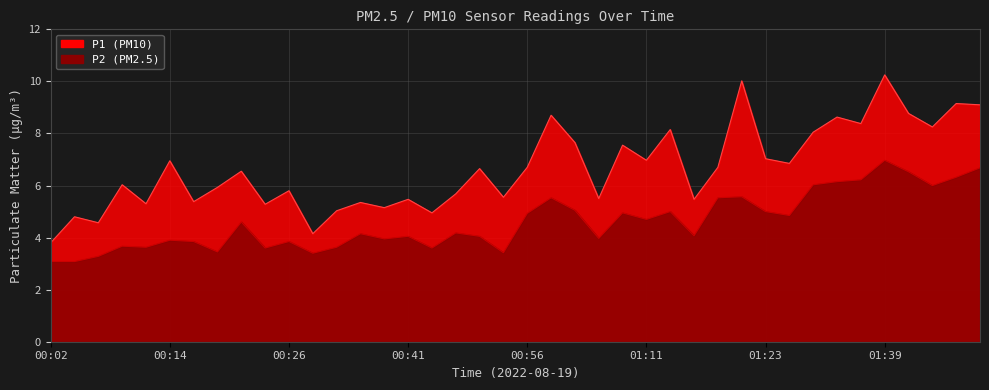

How many interior local valleys does the P2 series have?

12